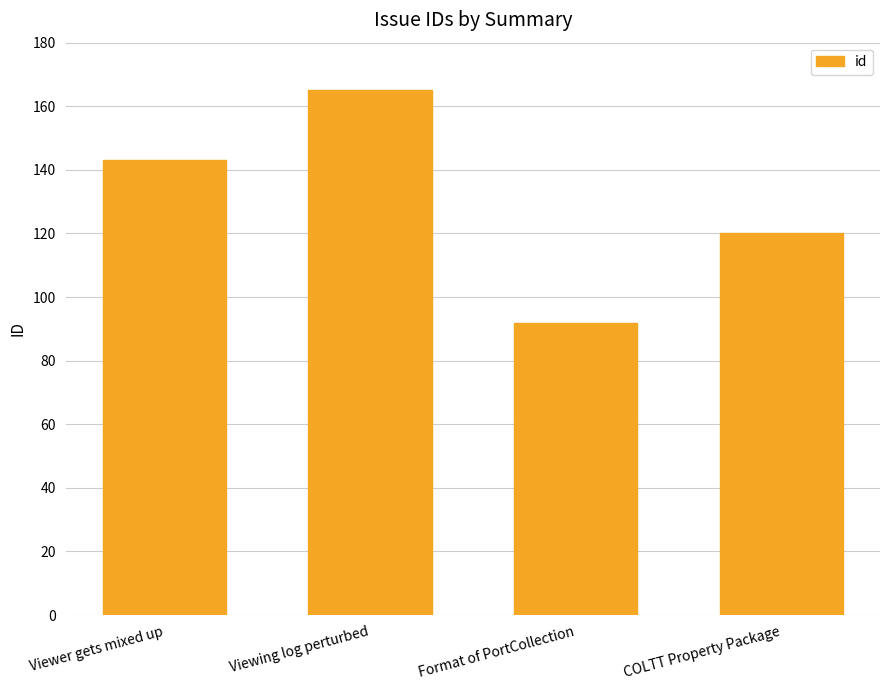

List the labels in order of value, smallest first.

Format of PortCollection, COLTT Property Package, Viewer gets mixed up, Viewing log perturbed